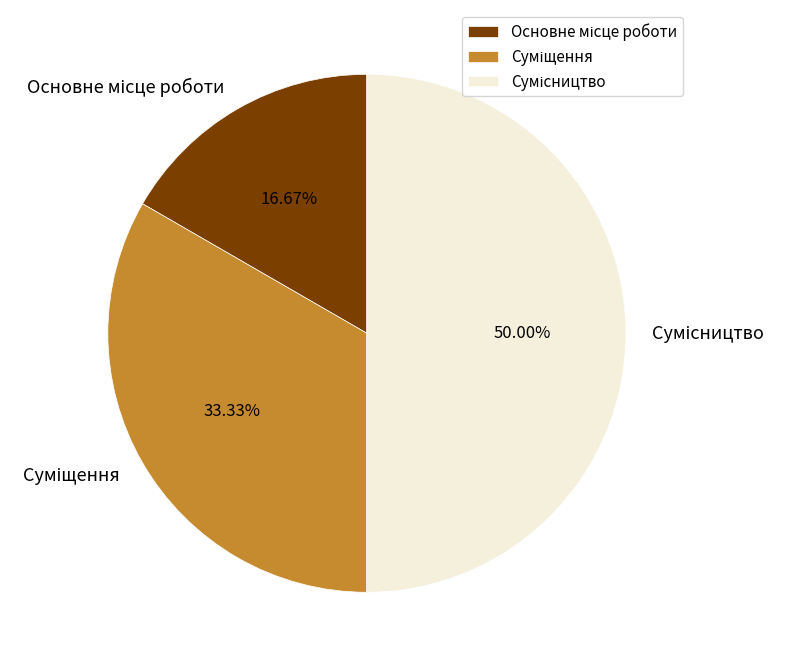

Count the number of slices in the pie.

3